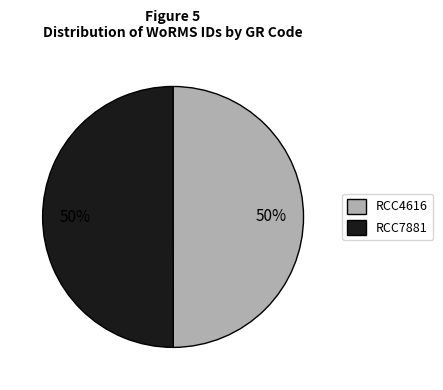

To the nearest percent, what percentage of the pie is RCC7881?

50%